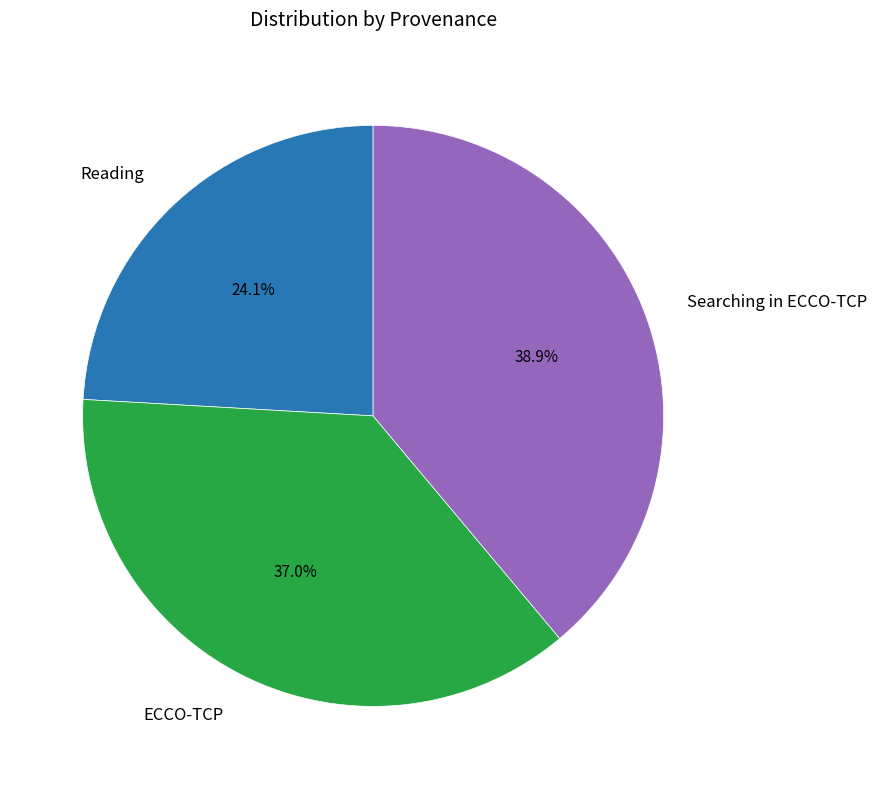

Is there any slice that represents more than half of the pie?

No